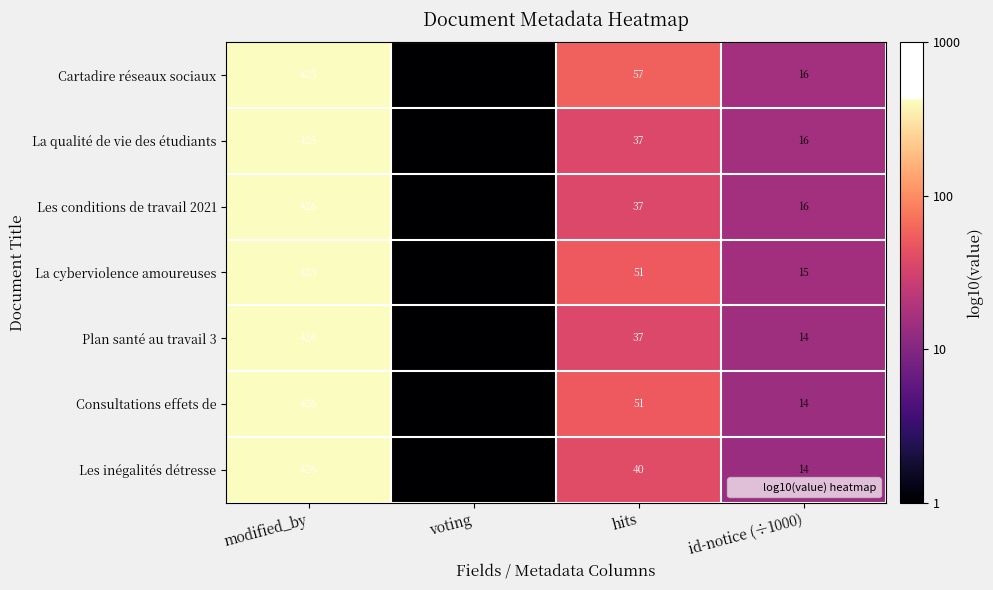

At which label does La cyberviolence amoureuses first exceed 51?

modified_by